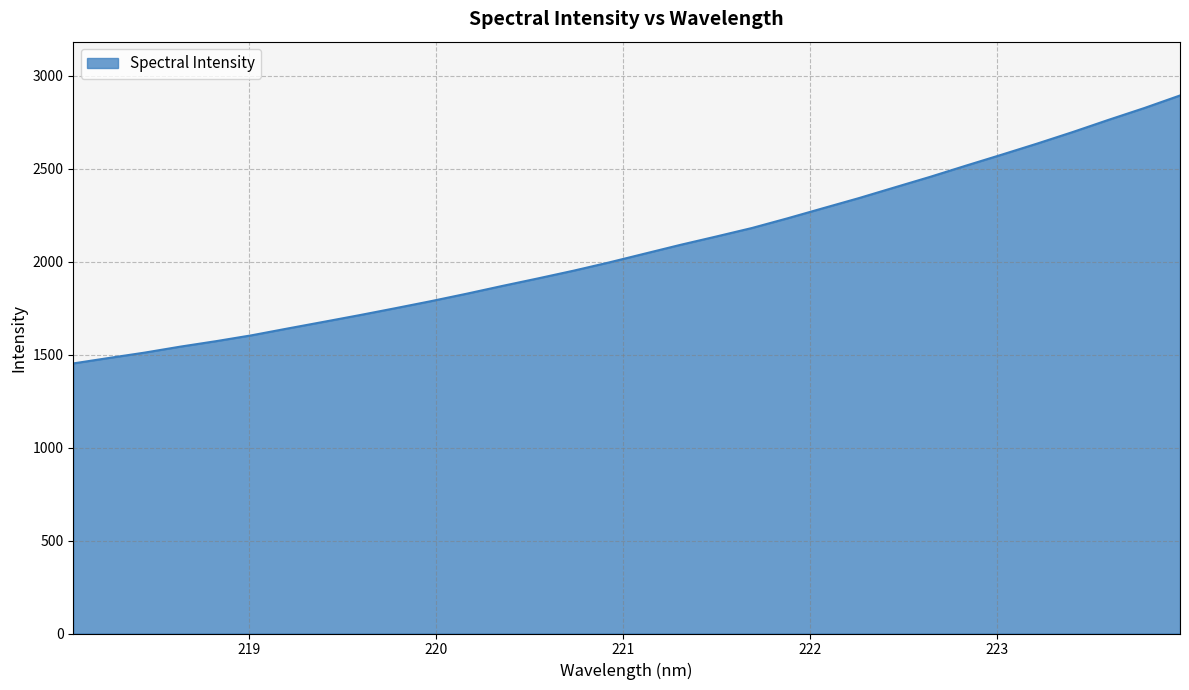

Count the number of data series in this chart.

1